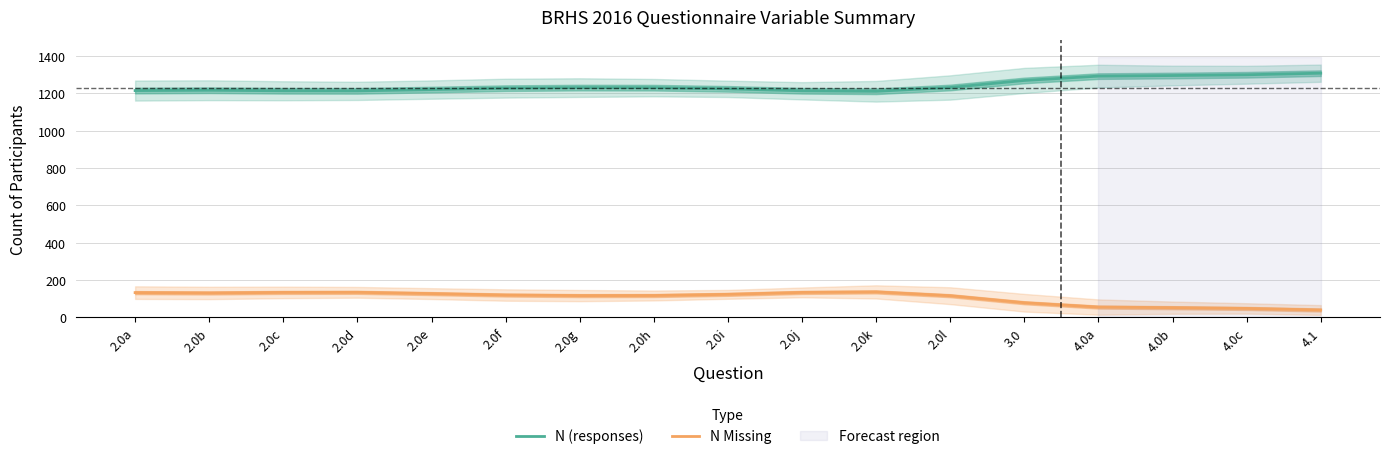

Where is the first local maximum for N (responses)?

2.0b